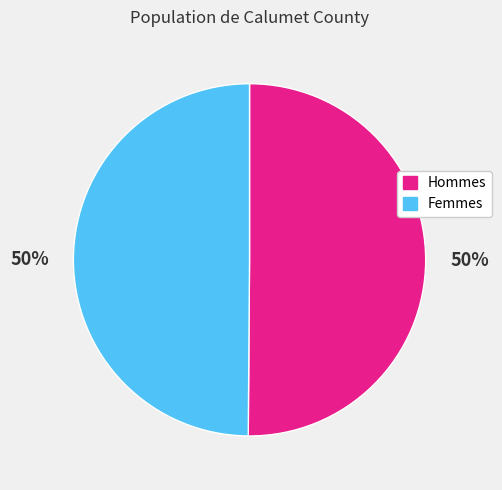

How many slices are in this pie chart?

2